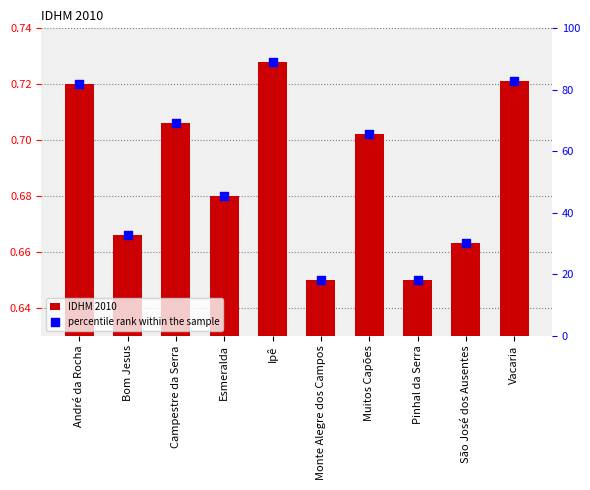

What is the total value across all series at Muitos Capões?

66.2